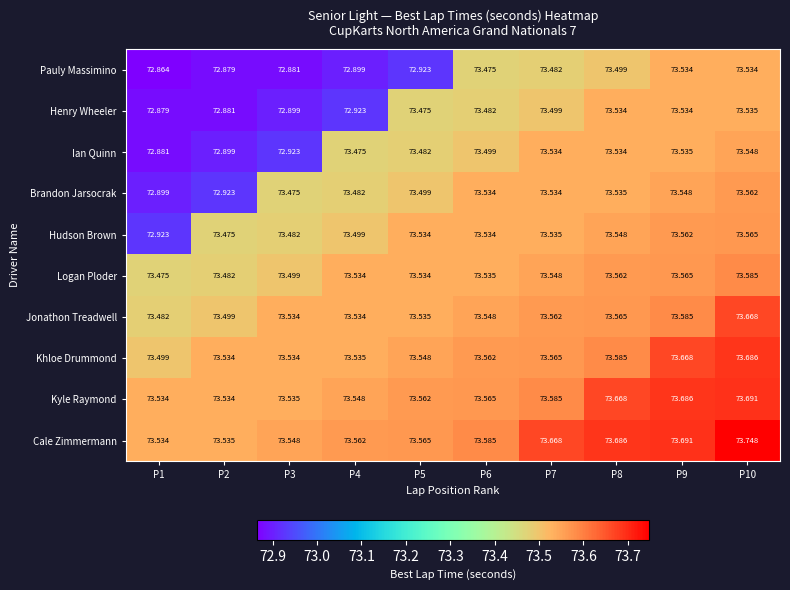

What is the difference between the highest and lowest values at P8?

0.2